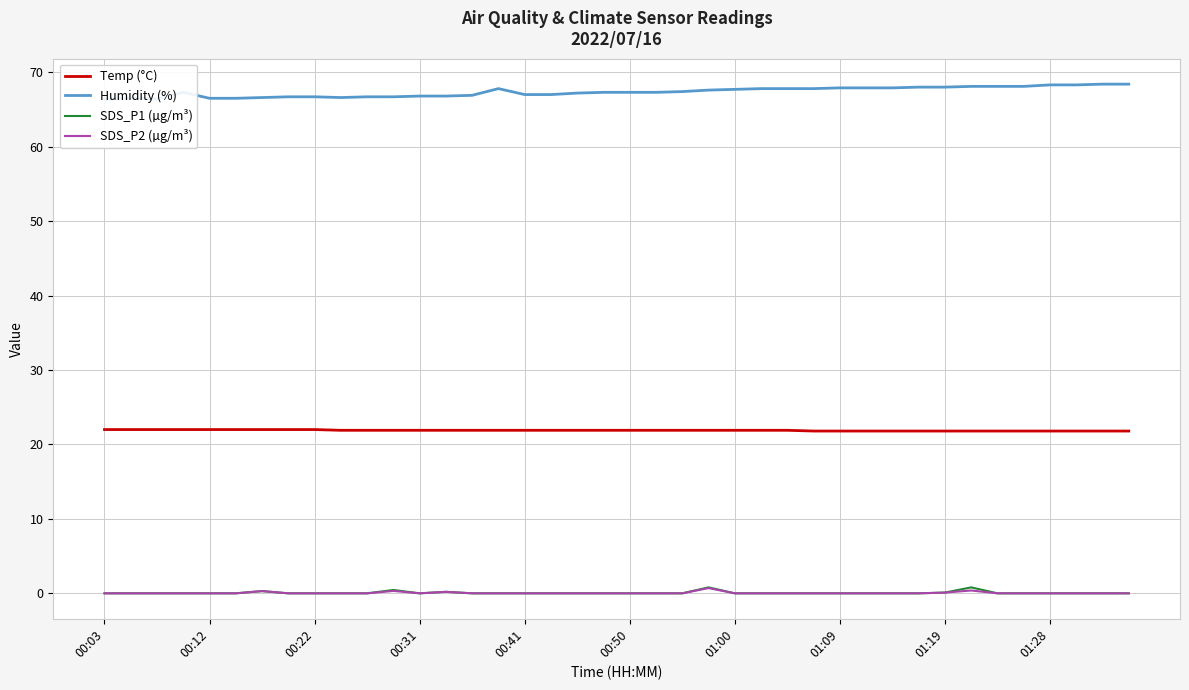

True or false: SDS_P2 (µg/m³) and Temp (°C) cross at least once.

False